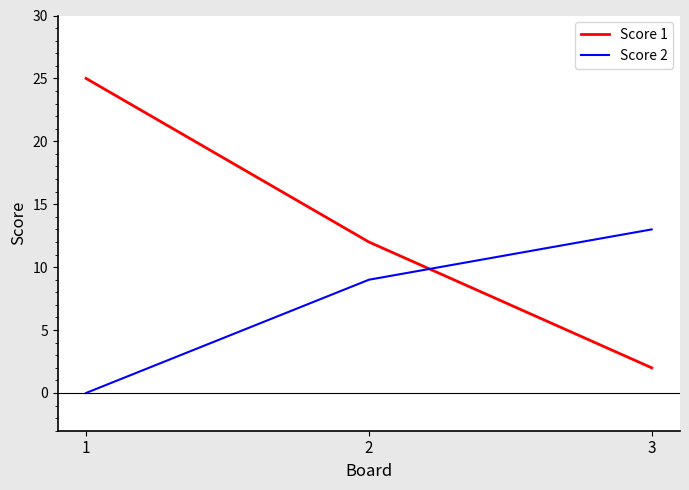

What are all the series names shown in the legend?

Score 1, Score 2